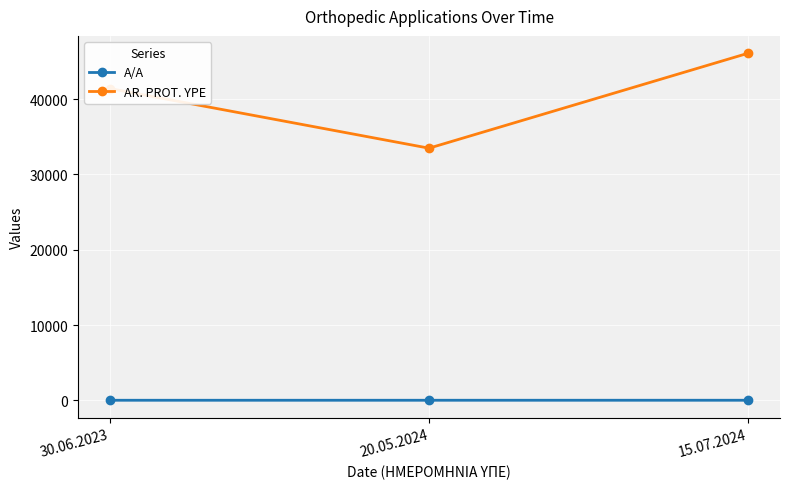

What is the difference between the second highest and minimum values in the A/A series?

1